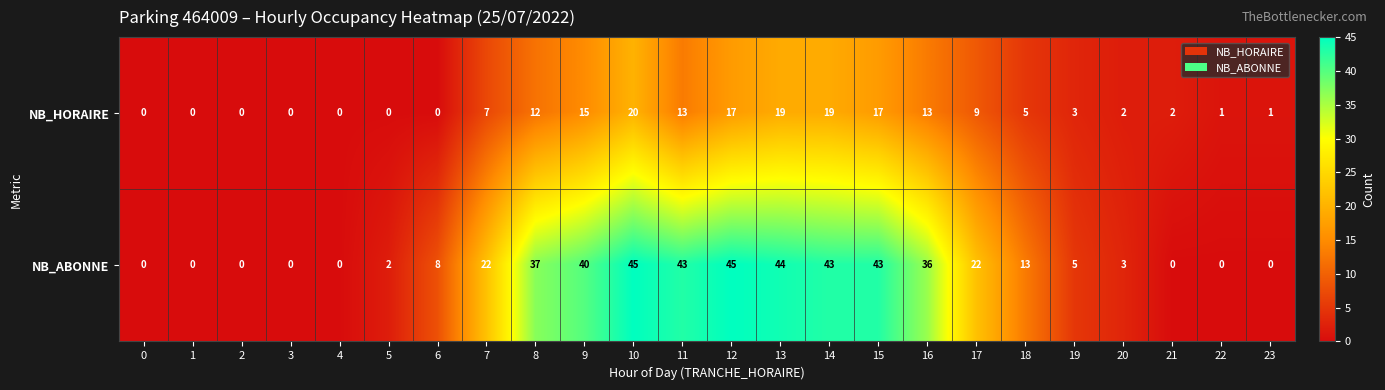

What is the maximum value shown in the chart?

45